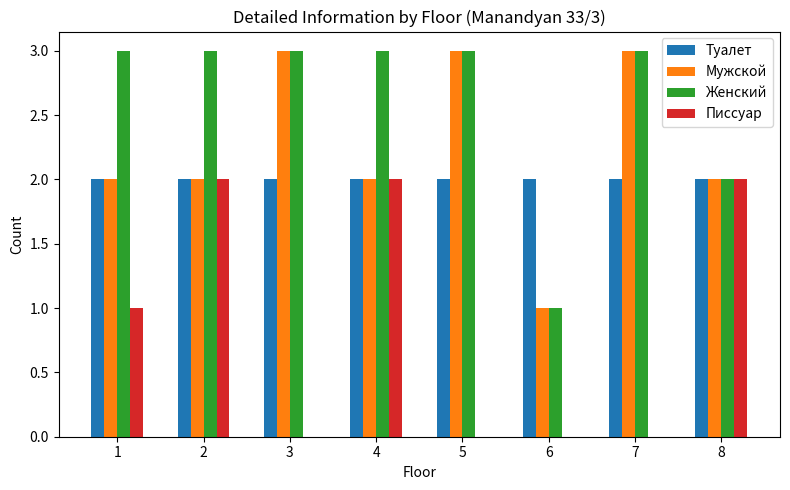

Between 6 and 8, which series saw the biggest shift?

Писсуар